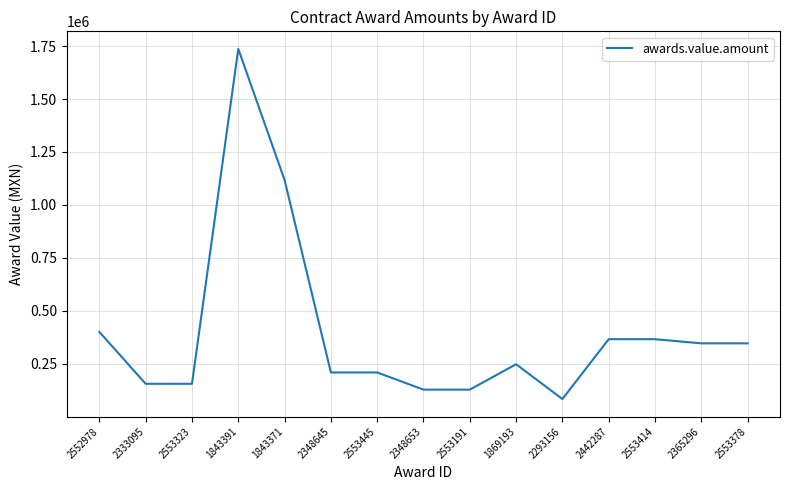

What is the change in value from 1843371 to 2365296?

-771309.9